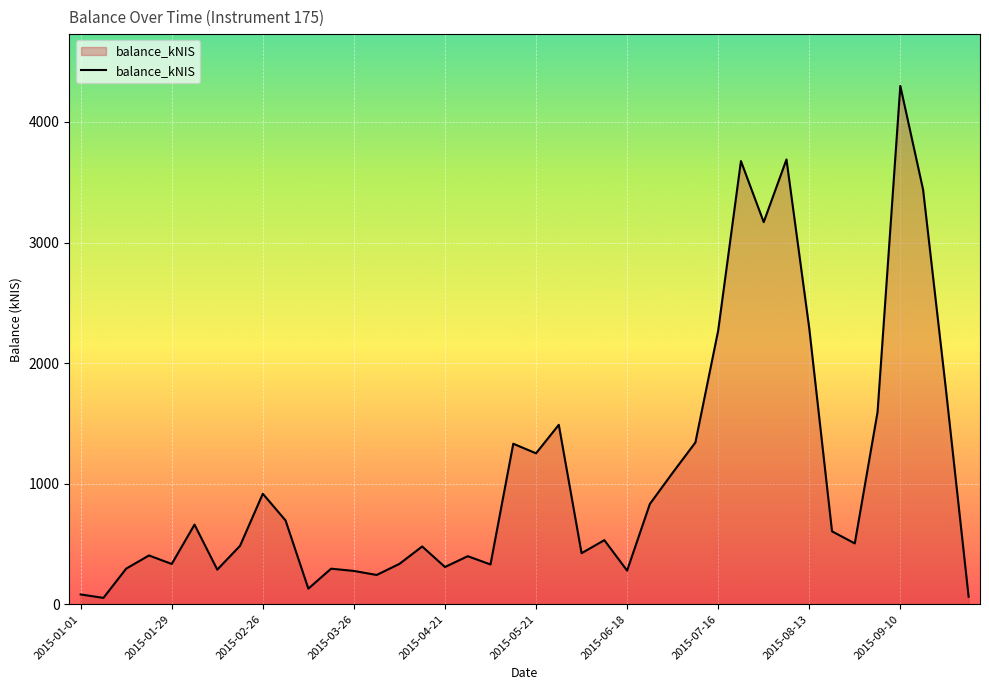

What is the maximum value shown in the chart?

4299.0